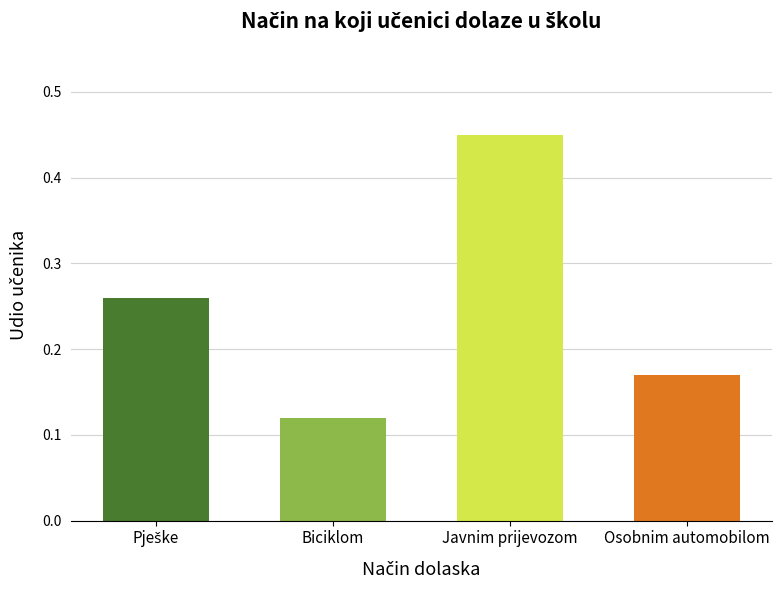

What is the change in value from Javnim prijevozom to Osobnim automobilom?

-0.3